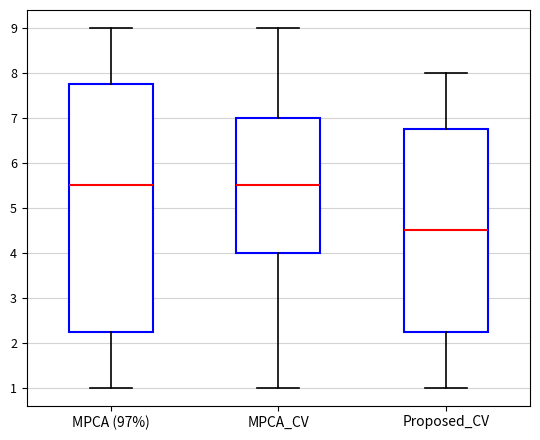

Reading left to right, transcribe this box plot: for each box, give where its median line is, the range the box spans, and where its two whiskers end, as read against the y-axis. The values are not printed on the chart, so give them approximately, as read against the axis.

MPCA (97%): median 5.5, box 2.3 to 7.8, whiskers 1.0 to 9.0
MPCA_CV: median 5.5, box 4.0 to 7.0, whiskers 1.0 to 9.0
Proposed_CV: median 4.5, box 2.3 to 6.8, whiskers 1.0 to 8.0